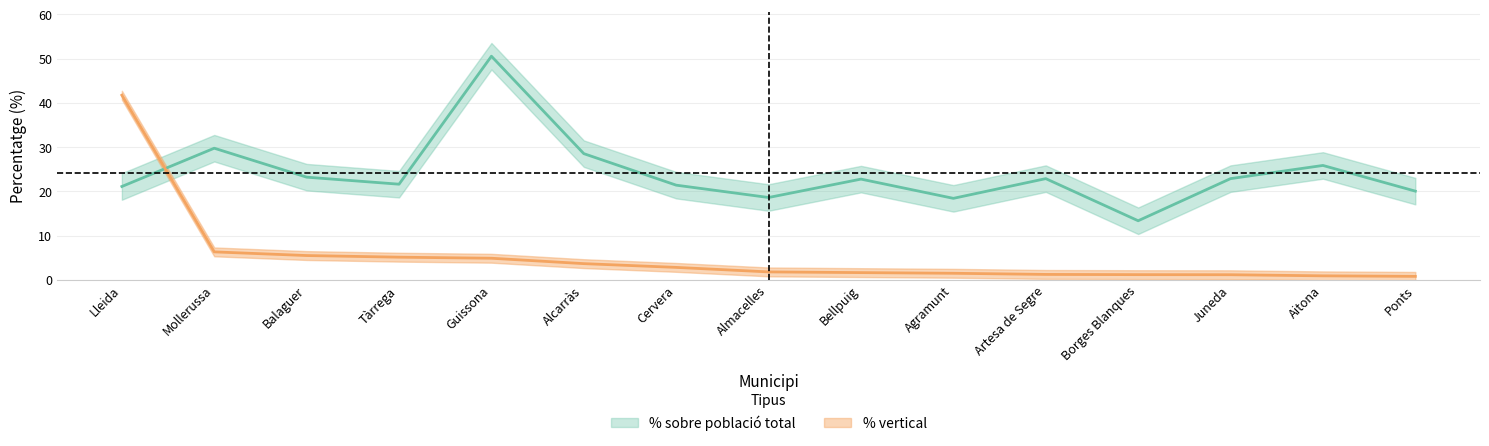

The value of % sobre població total at Borges Blanques is 13.3. True or false?

True